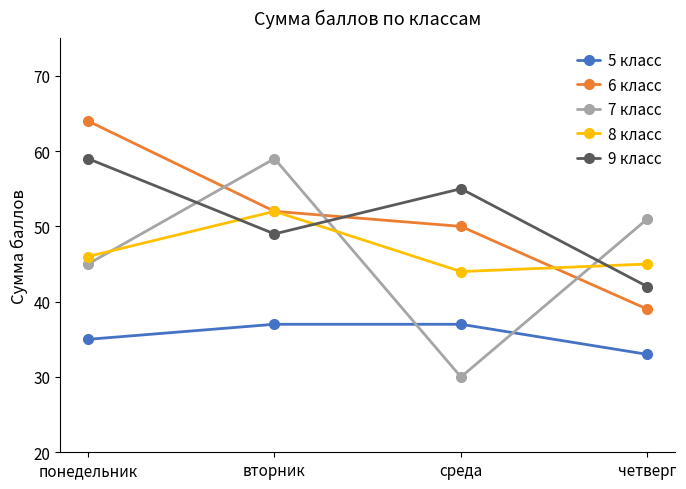

Which series has the largest range (max minus min)?

7 класс